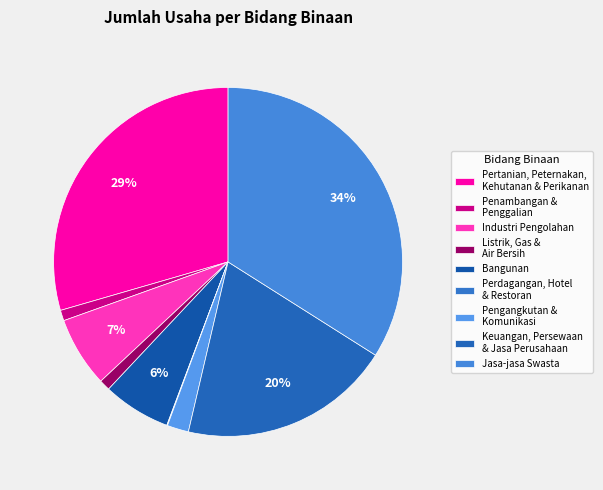

What is the largest slice in the pie chart?

Jasa-jasa Swasta